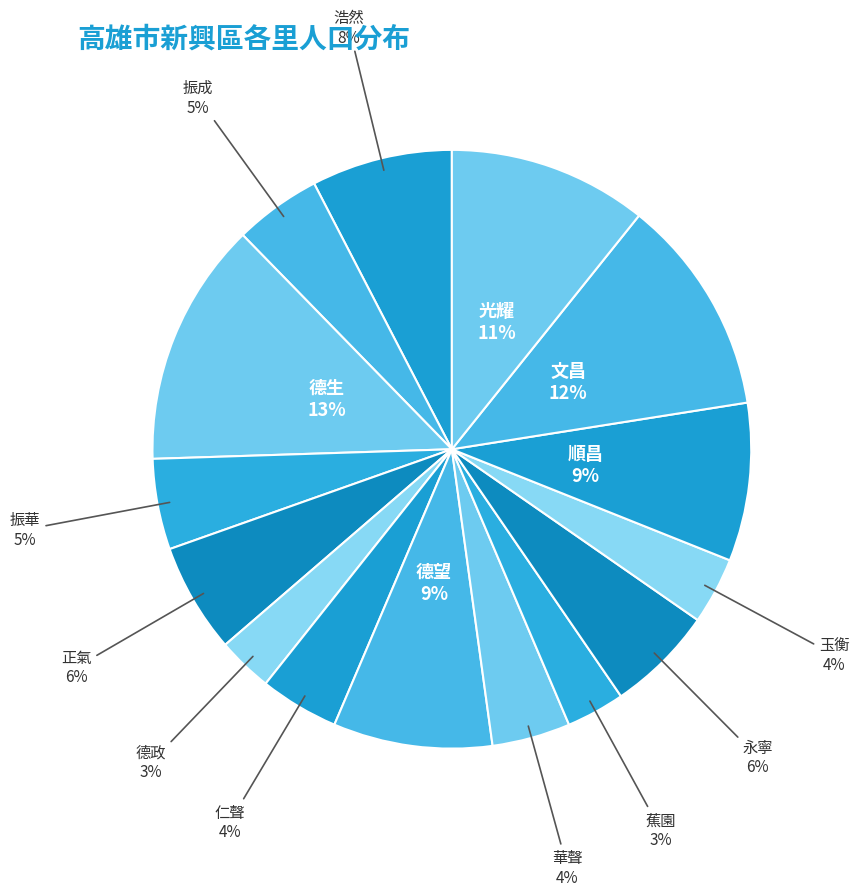

What is the largest slice in the pie chart?

德生